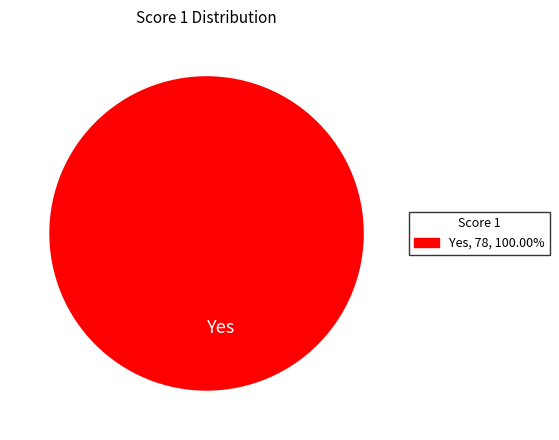

Does any single category account for the majority?

Yes